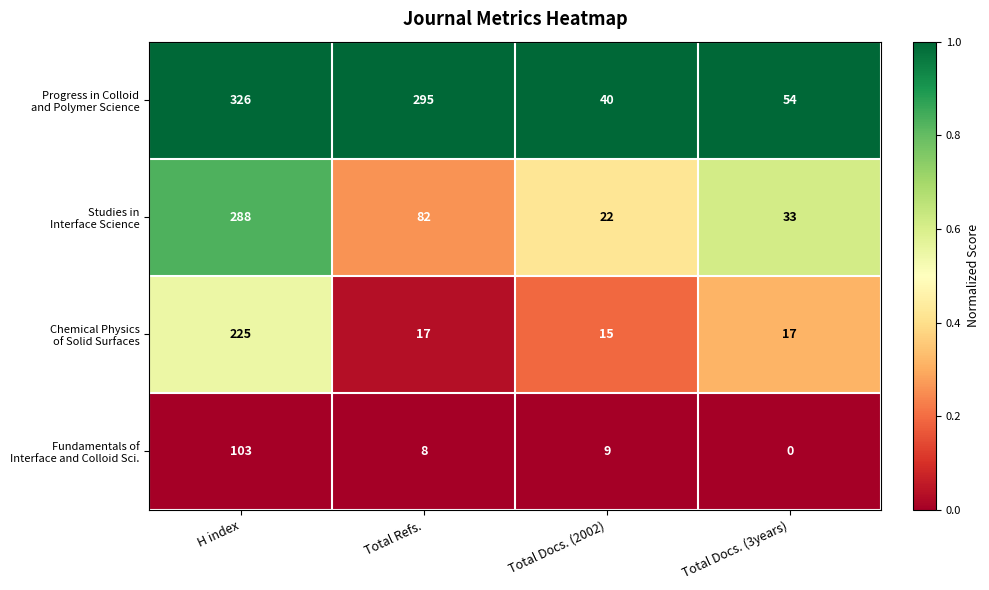

What is the difference between the highest and lowest values at Total Docs. (2002)?

31